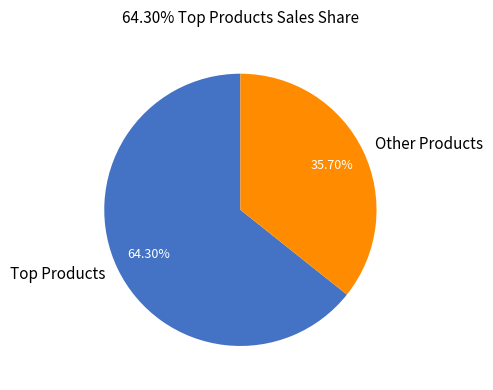

Which slice represents more than half of the pie?

Top Products